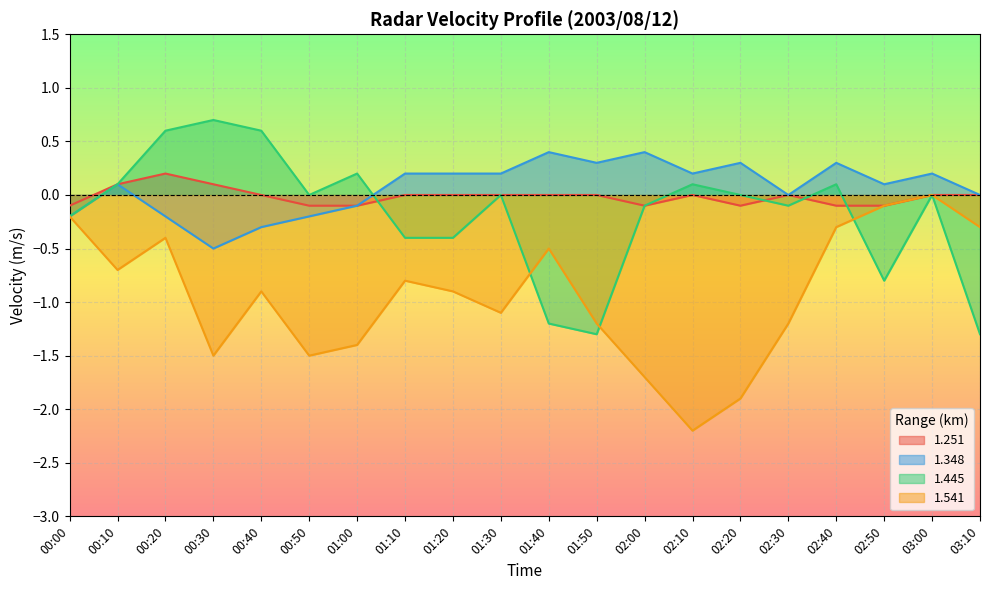

What is the label of the 7th point from the left?

01:00